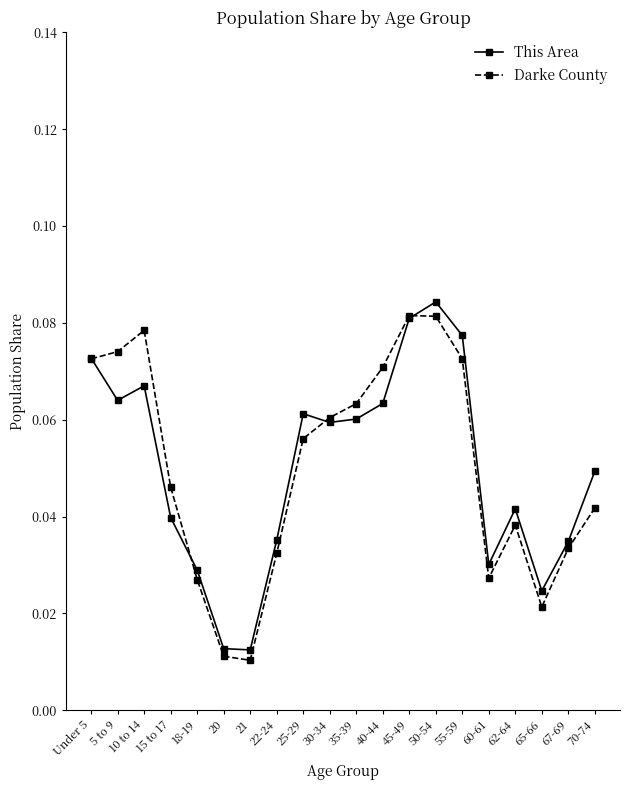

At which category does the chart reach its peak across all series?

50-54